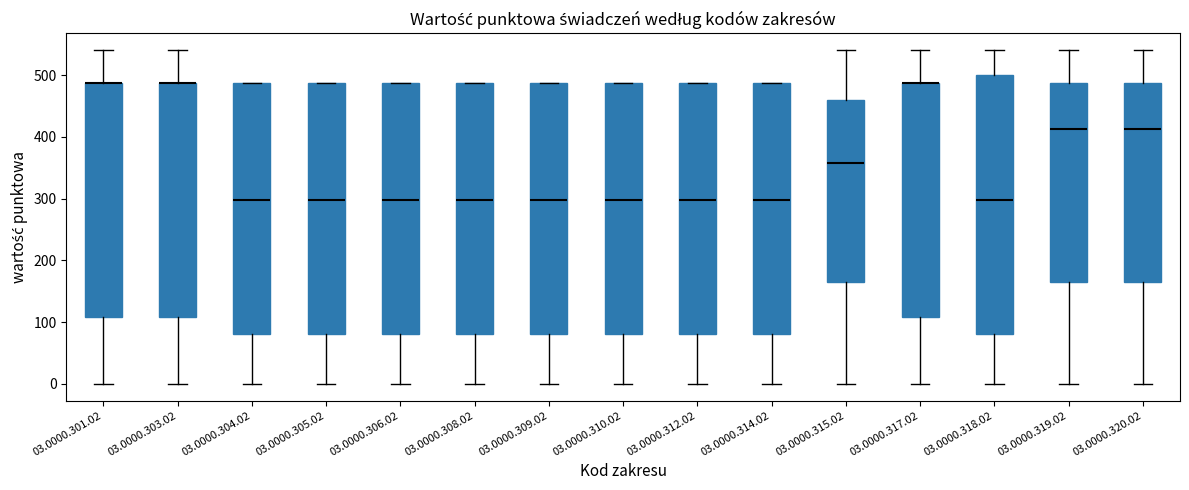

Reading left to right, read every box against the y-axis: the position of its median line, the range the box covers, and the ends of its whiskers. The values are not printed on the chart, so give them approximately, as read against the axis.

03.0000.301.02: median 490 (drawn on the box's upper edge), box 110 to 490, whiskers 0 to 540
03.0000.303.02: median 490 (drawn on the box's upper edge), box 110 to 490, whiskers 0 to 540
03.0000.304.02: median 300, box 80 to 490, whiskers 0 to 490
03.0000.305.02: median 300, box 80 to 490, whiskers 0 to 490
03.0000.306.02: median 300, box 80 to 490, whiskers 0 to 490
03.0000.308.02: median 300, box 80 to 490, whiskers 0 to 490
03.0000.309.02: median 300, box 80 to 490, whiskers 0 to 490
03.0000.310.02: median 300, box 80 to 490, whiskers 0 to 490
03.0000.312.02: median 300, box 80 to 490, whiskers 0 to 490
03.0000.314.02: median 300, box 80 to 490, whiskers 0 to 490
03.0000.315.02: median 360, box 170 to 460, whiskers 0 to 540
03.0000.317.02: median 490 (drawn on the box's upper edge), box 110 to 490, whiskers 0 to 540
03.0000.318.02: median 300, box 80 to 500, whiskers 0 to 540
03.0000.319.02: median 410, box 170 to 490, whiskers 0 to 540
03.0000.320.02: median 410, box 170 to 490, whiskers 0 to 540